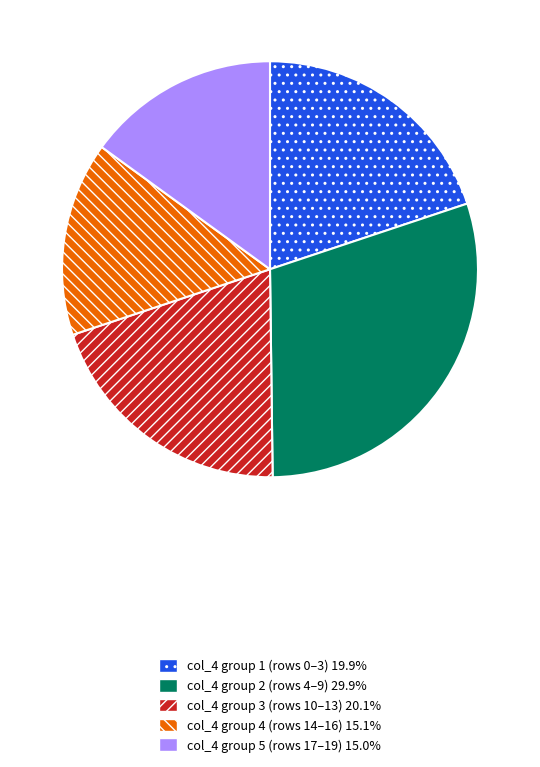

How many slices are in this pie chart?

5